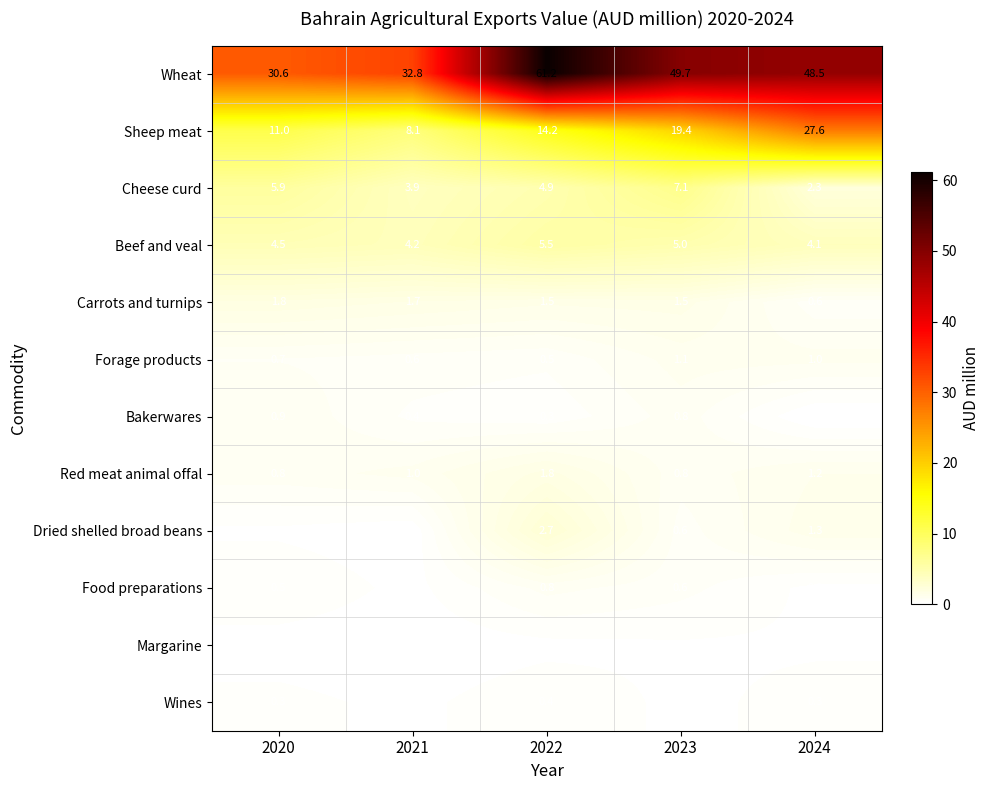

What is the spread (max minus min) of values at 2020?

30.5